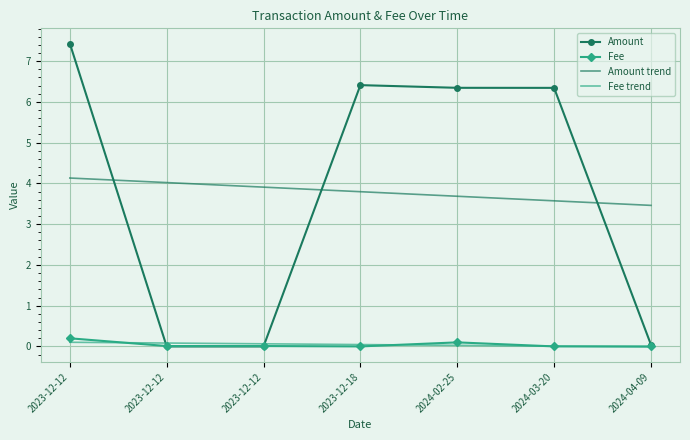

What are all the series names shown in the legend?

Amount, Fee, Amount trend, Fee trend